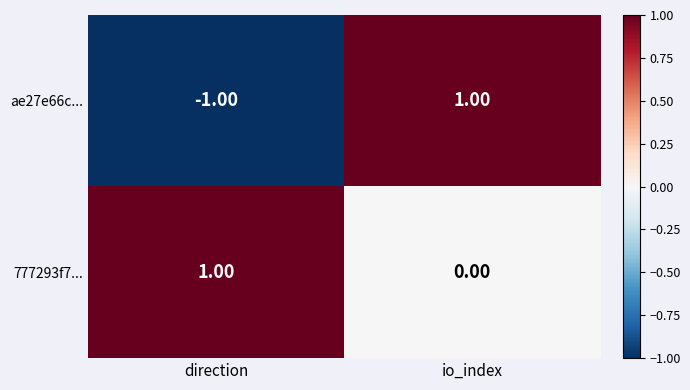

What is the greatest value displayed?

1